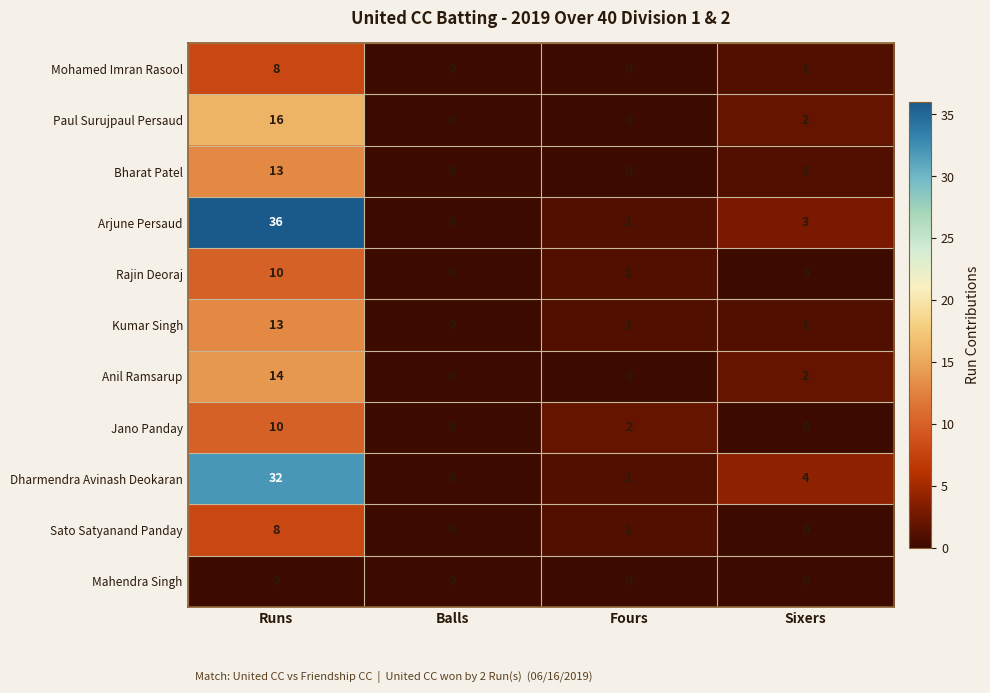

True or false: Jano Panday has a value of 7 at Sixers.

False